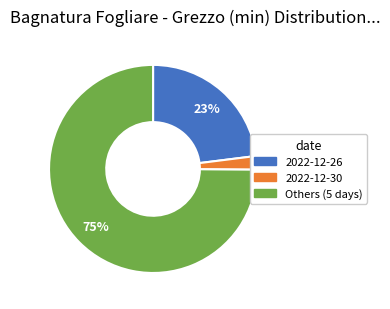

To the nearest percent, what is the difference between the largest and smallest slice percentages?

73%